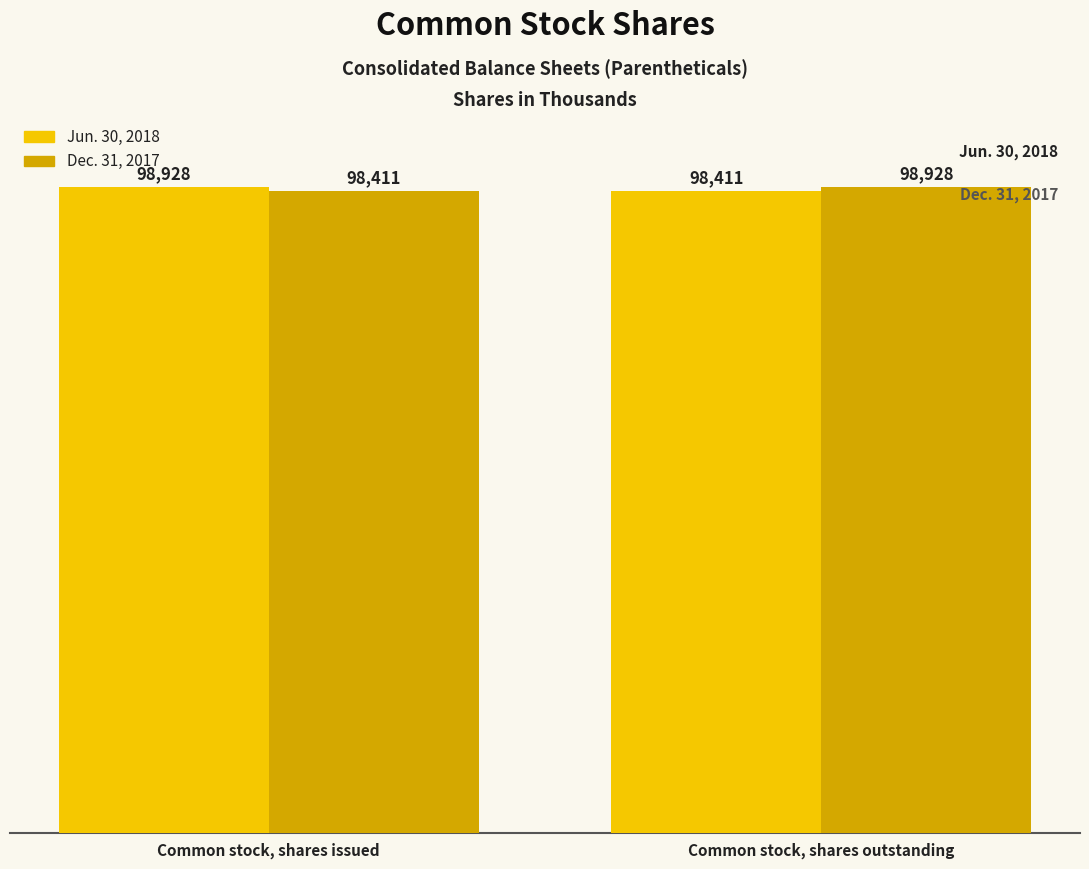

What is the sum of all Jun. 30, 2018 values?

197339